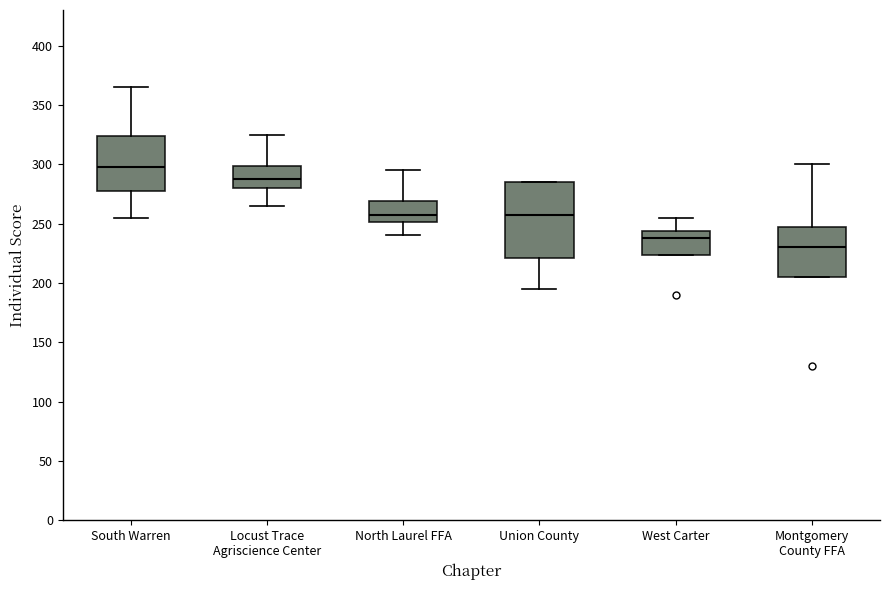

Reading left to right, read every box against the y-axis: the position of its median line, the range the box covers, and the ends of its whiskers. The values are not printed on the chart, so give them approximately, as read against the axis.

South Warren: median 300, box 280 to 325, whiskers 255 to 365
Locust Trace Agriscience Center: median 290, box 280 to 300, whiskers 265 to 325
North Laurel FFA: median 260, box 250 to 270, whiskers 240 to 295
Union County: median 260, box 220 to 285, whiskers 195 to 285
West Carter: median 240, box 225 to 245, whiskers 225 to 255
Montgomery County FFA: median 230, box 205 to 250, whiskers 205 to 300